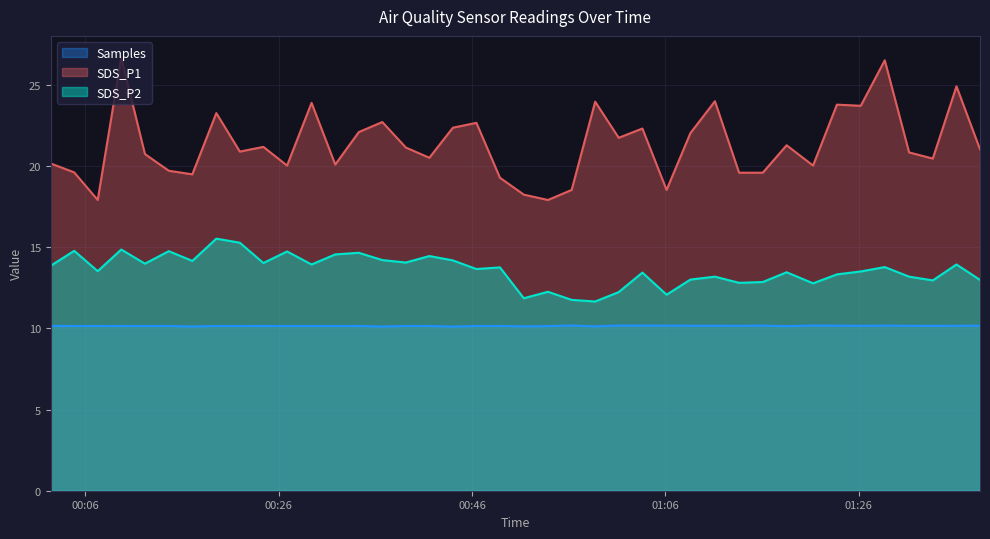

What are all the series names shown in the legend?

Samples, SDS_P1, SDS_P2